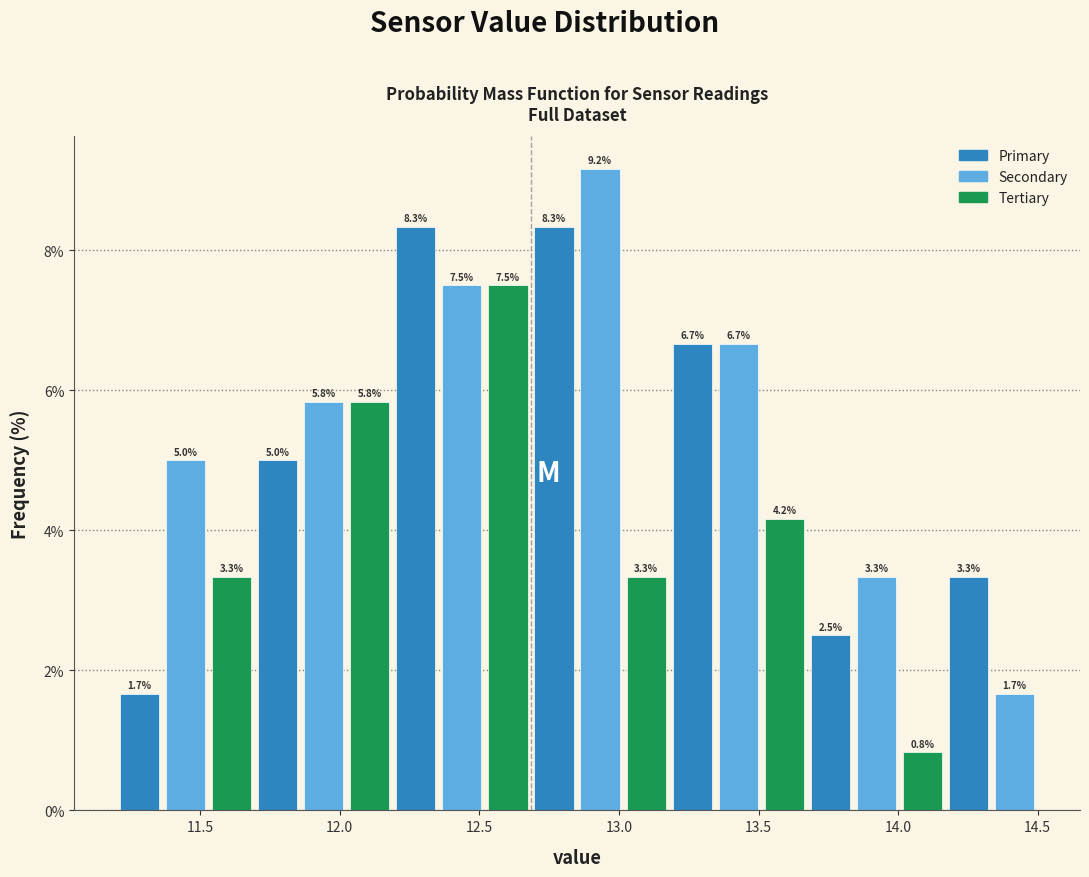

Read against the x-axis, roughly where is the centre of the tallest bar?

12.95